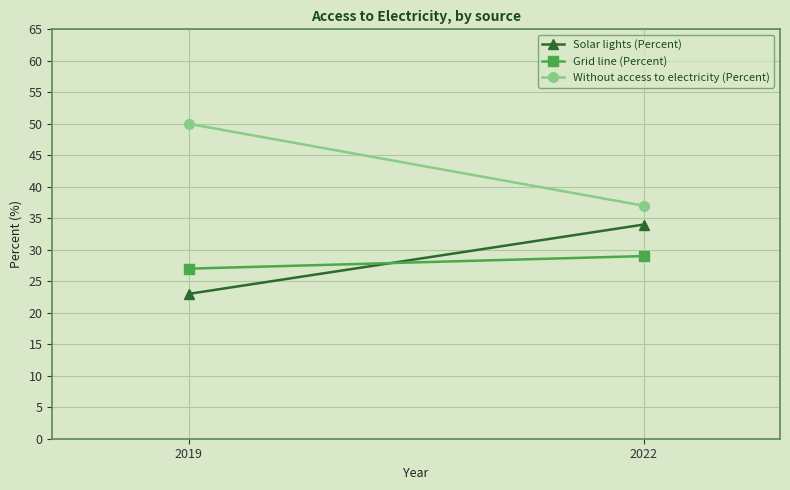

How many lines are shown in the chart?

3